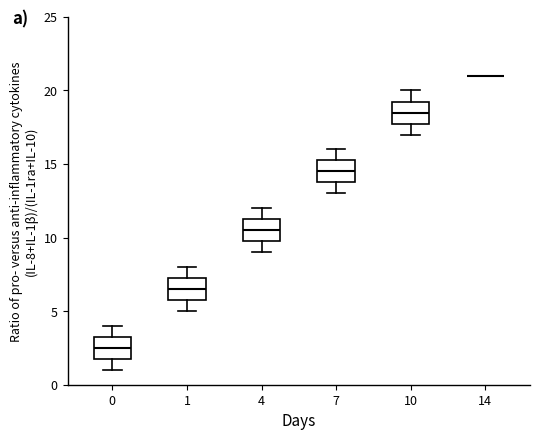

Reading left to right, transcribe this box plot: for each box, give where its median line is, the range the box spans, and where its two whiskers end, as read against the y-axis. The values are not printed on the chart, so give them approximately, as read against the axis.

0: median 2.5, box 2.0 to 3.5, whiskers 1.0 to 4.0
1: median 6.5, box 6.0 to 7.5, whiskers 5.0 to 8.0
4: median 10.5, box 10.0 to 11.5, whiskers 9.0 to 12.0
7: median 14.5, box 14.0 to 15.5, whiskers 13.0 to 16.0
10: median 18.5, box 18.0 to 19.5, whiskers 17.0 to 20.0
14: box collapsed to a line at 21.0, whiskers 21.0 to 21.0